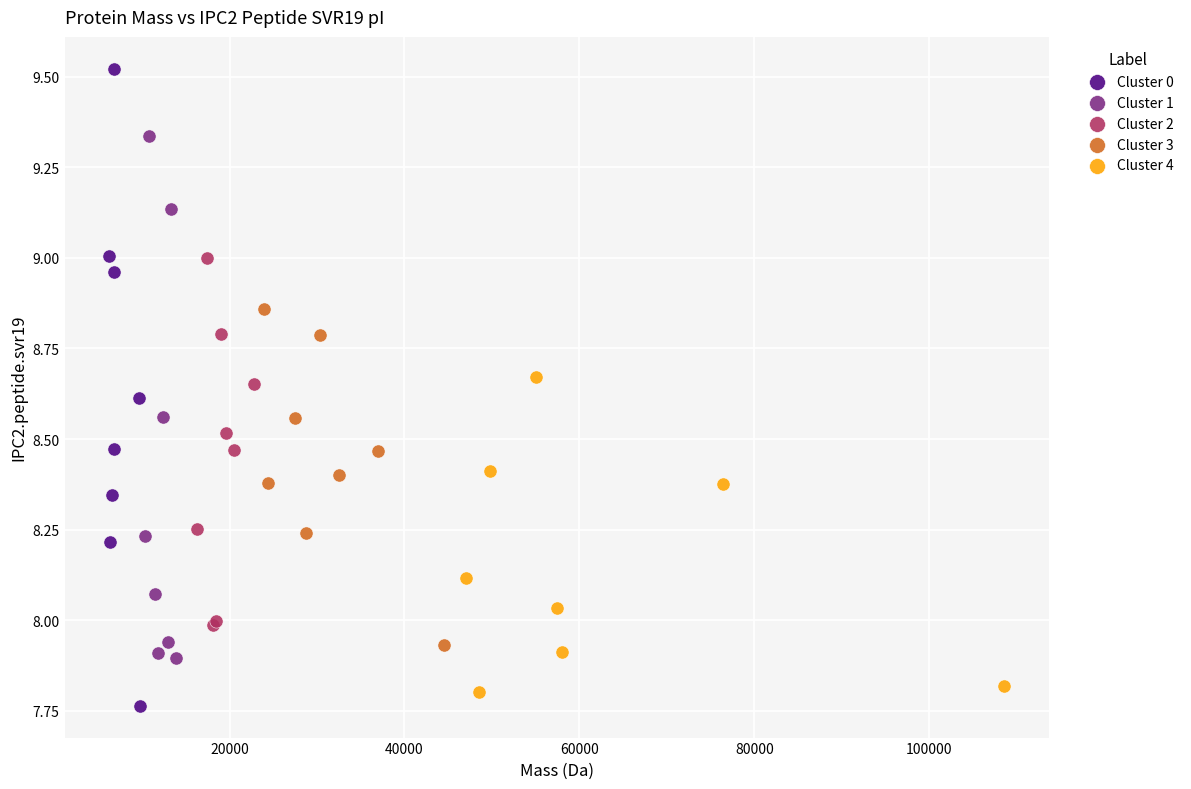

Which series contains the highest Y value?

Cluster 0